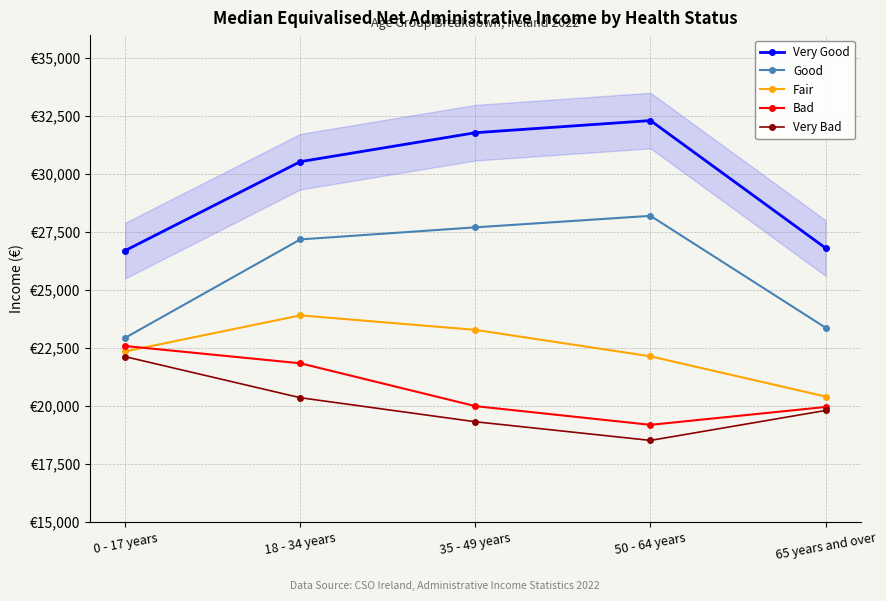

Count the Very Bad values in the range 19317 to 20354.

3